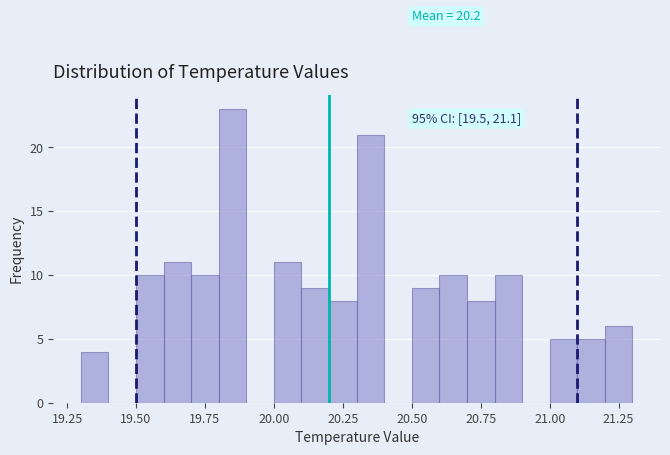

Read against the x-axis, roughly where is the centre of the tallest bar?

19.85